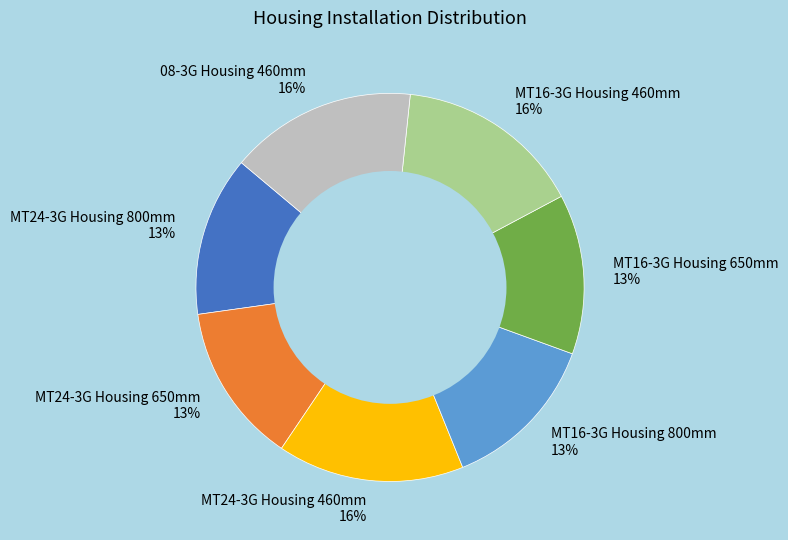

Combined, do MT16-3G Housing 800mm 13% and MT16-3G Housing 650mm 13% account for over 50%?

No